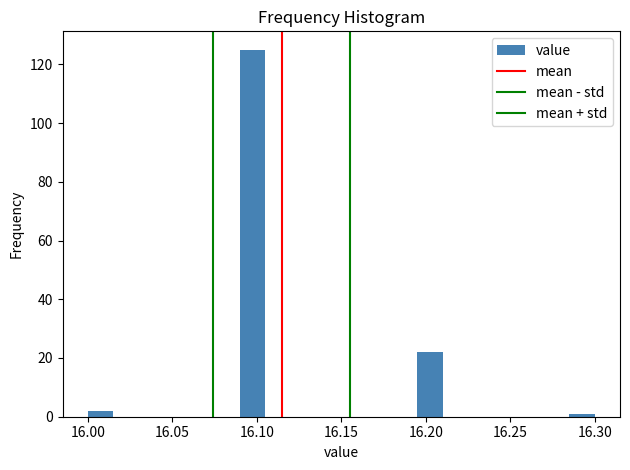

Around what value on the x-axis is the tallest bar? Give the approximate position of its centre, as read against the axis.

16.100